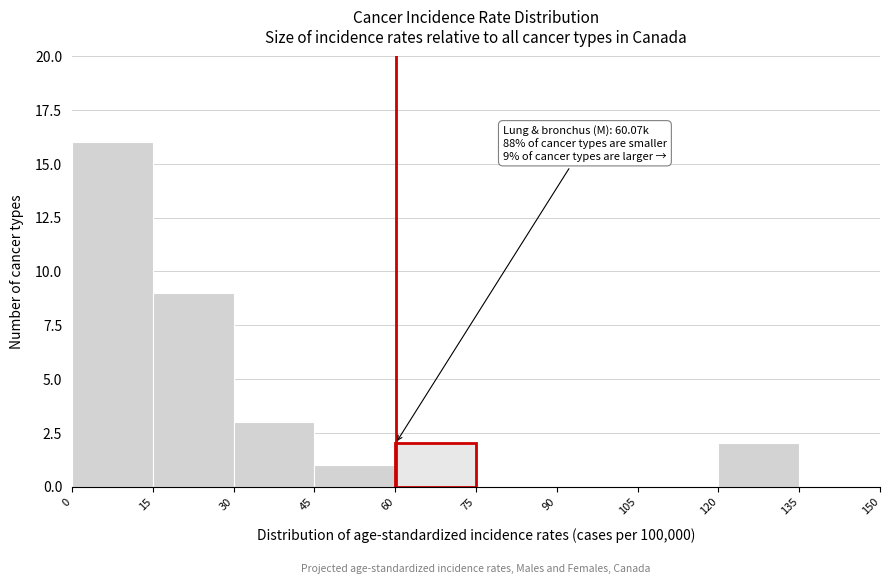

Which range on the x-axis has the tallest bar?

0 to 15